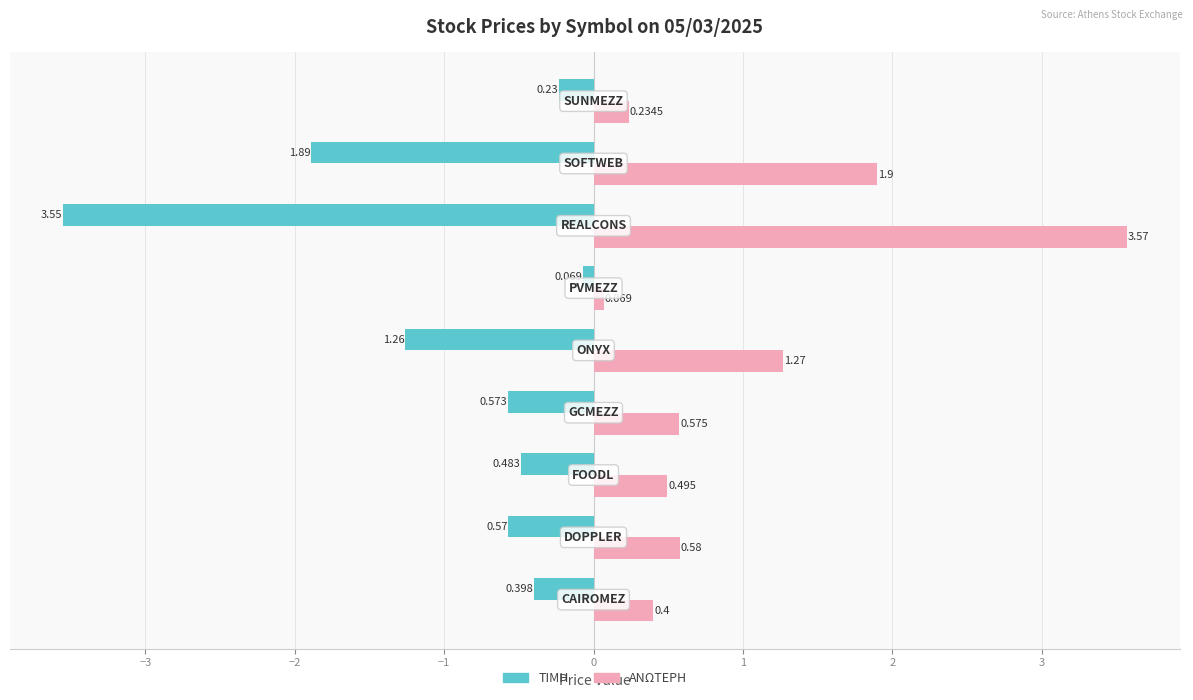

Which series has the widest spread of values?

ΑΝΩΤΕΡΗ